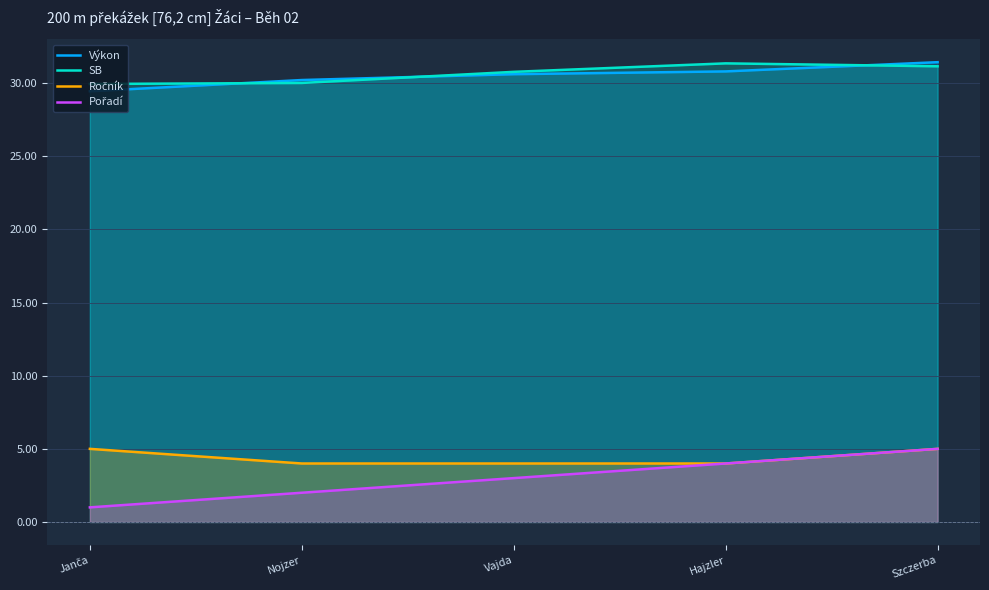

What is the approximate value of Ročník at Janča?

5.0